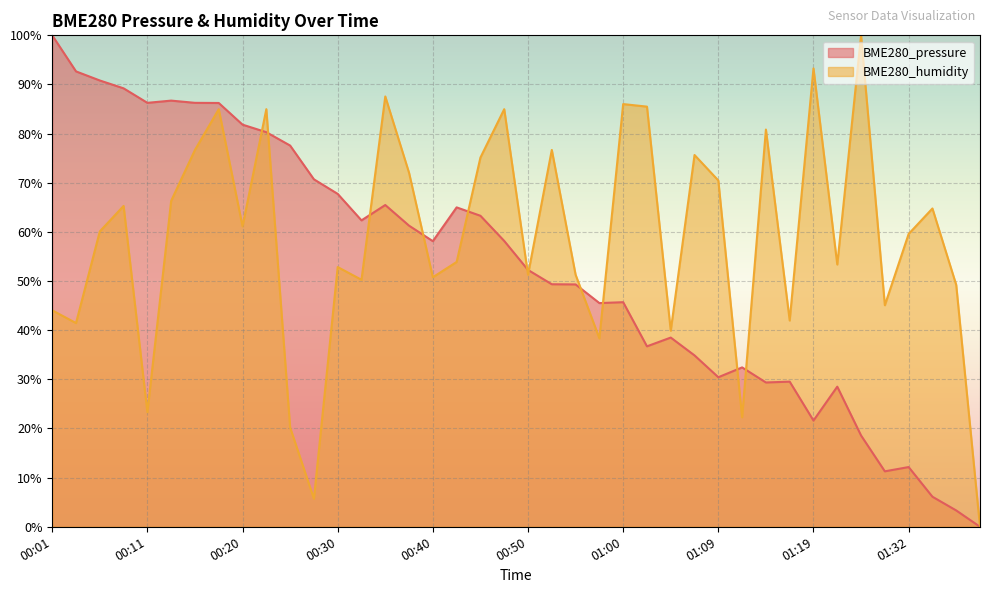

The BME280_pressure series shows 106.7 at 00:28. True or false?

False